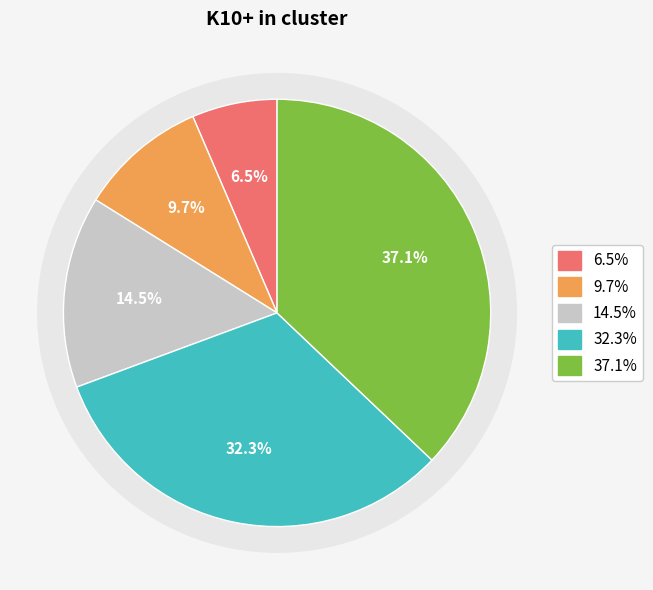

Is there any slice that represents more than half of the pie?

No